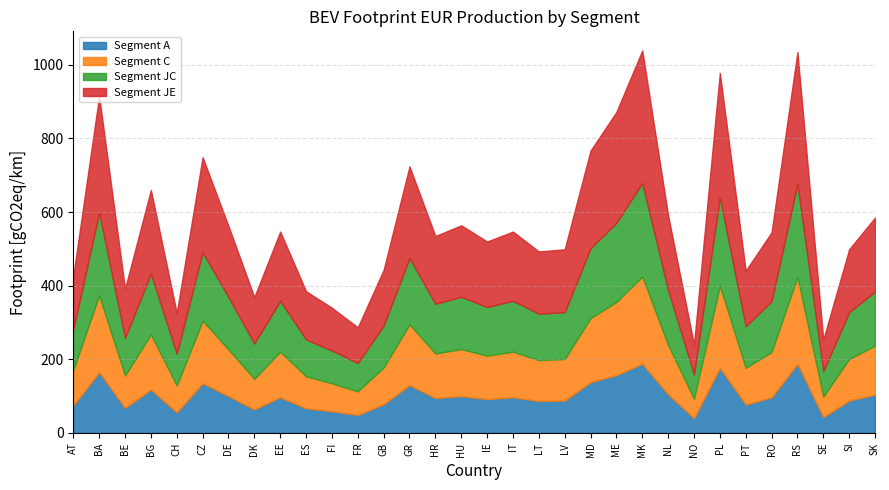

What is the total value across all series at MD?

767